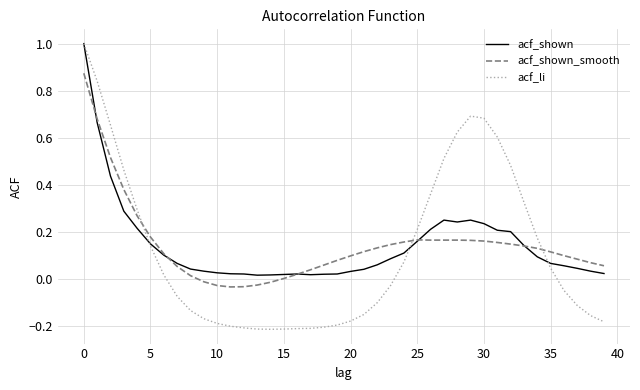

What are all the series names shown in the legend?

acf_shown, acf_shown_smooth, acf_li